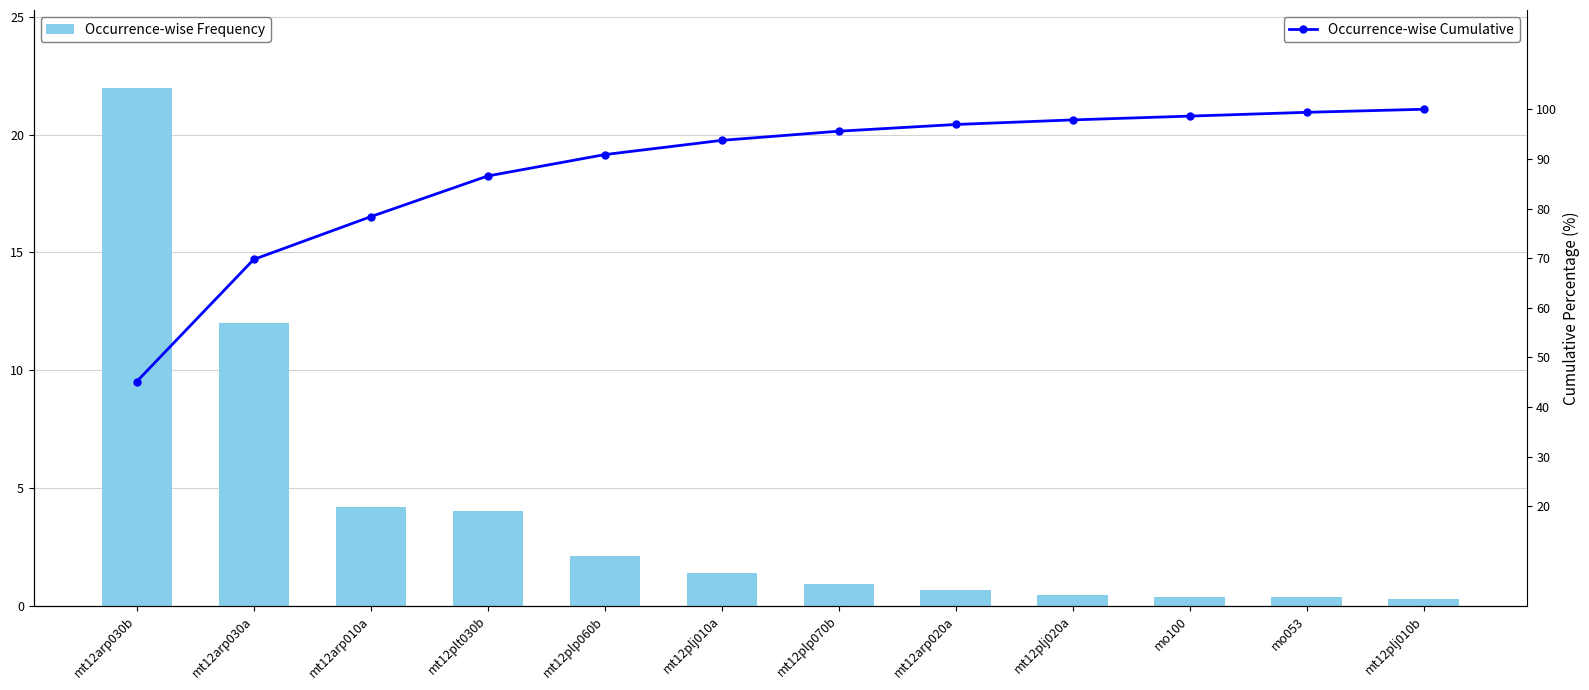

What is the greatest value displayed?

100.0